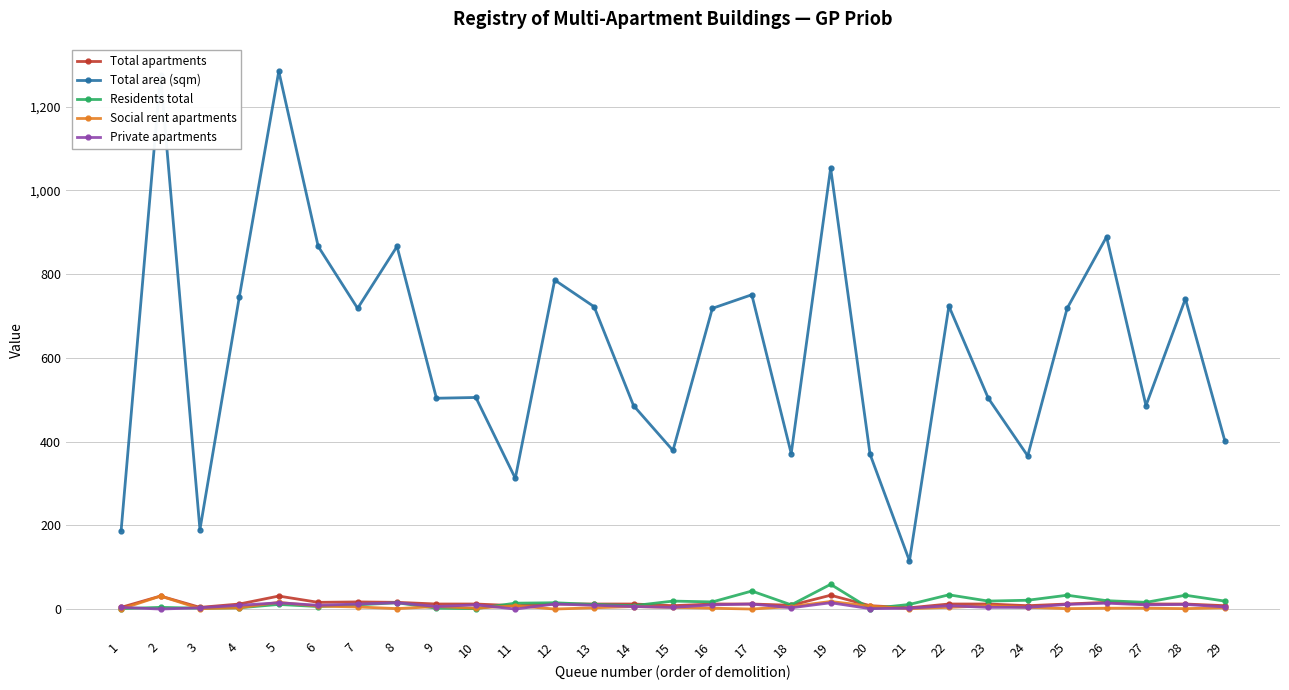

Which series has the widest spread of values?

Total area (sqm)